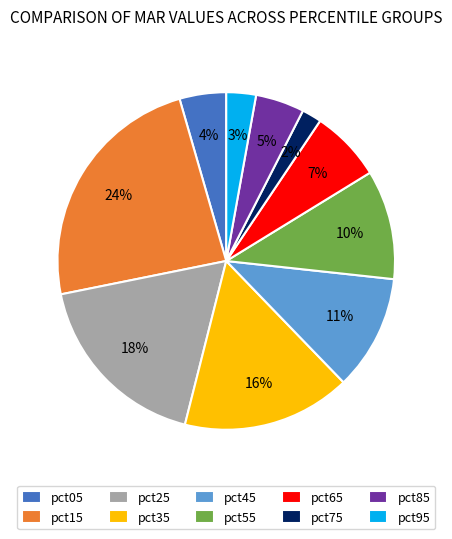

Which has a higher value, pct15 or pct55?

pct15